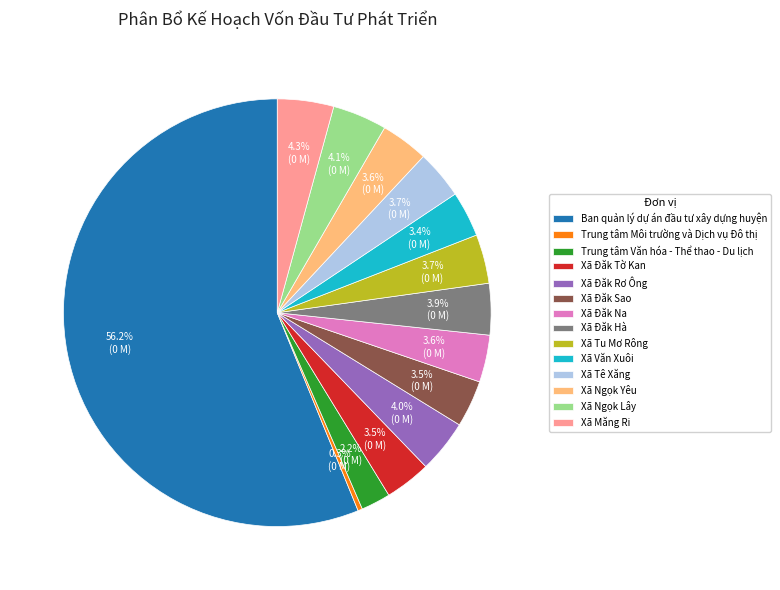

To the nearest percent, what is the average slice percentage?

7%